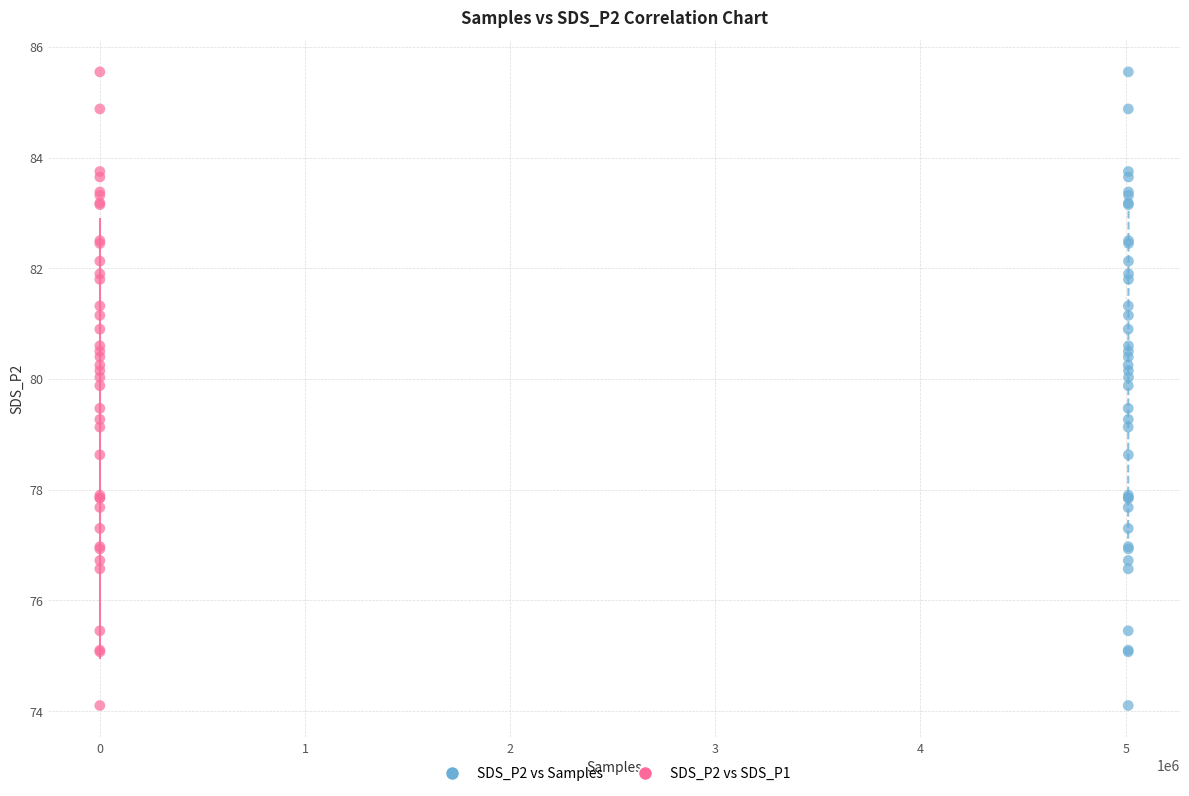

What are all the series names shown in the legend?

SDS_P2 vs Samples, SDS_P2 vs SDS_P1